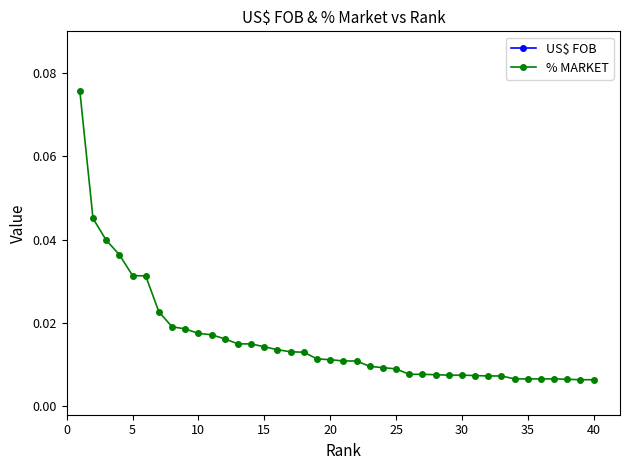

True or false: % MARKET has more than 1 interior local peaks.

False